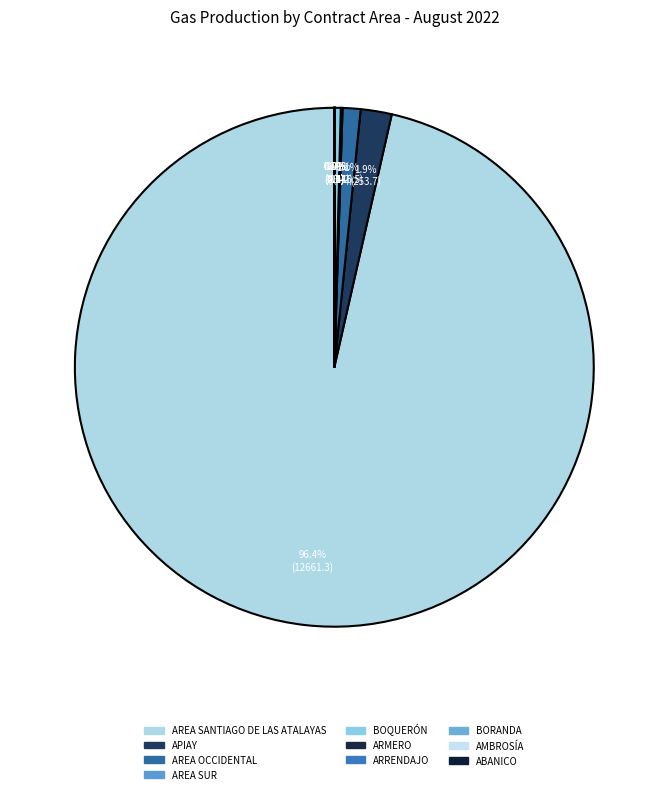

True or false: APIAY accounts for 2% of the total.

True